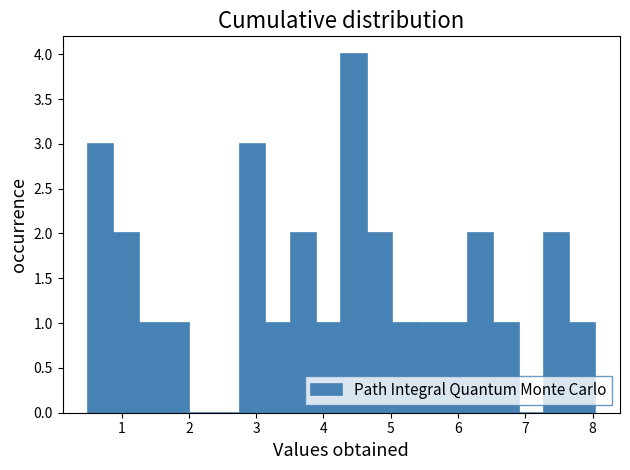

Around what value on the x-axis is the tallest bar? Give the approximate position of its centre, as read against the axis.

4.5